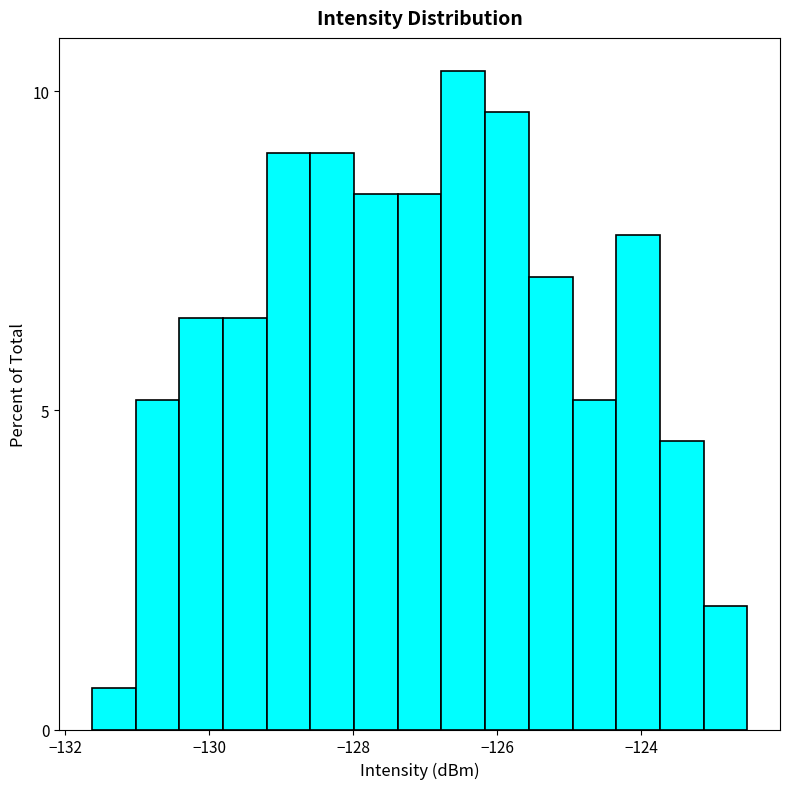

Read against the x-axis, roughly where is the centre of the tallest bar?

-126.4